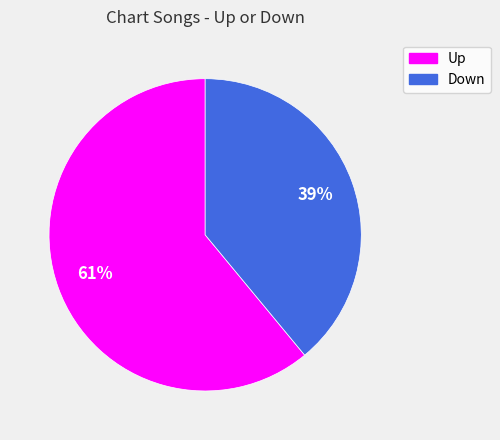

To the nearest percent, what is the difference between the largest and smallest slice percentages?

22%